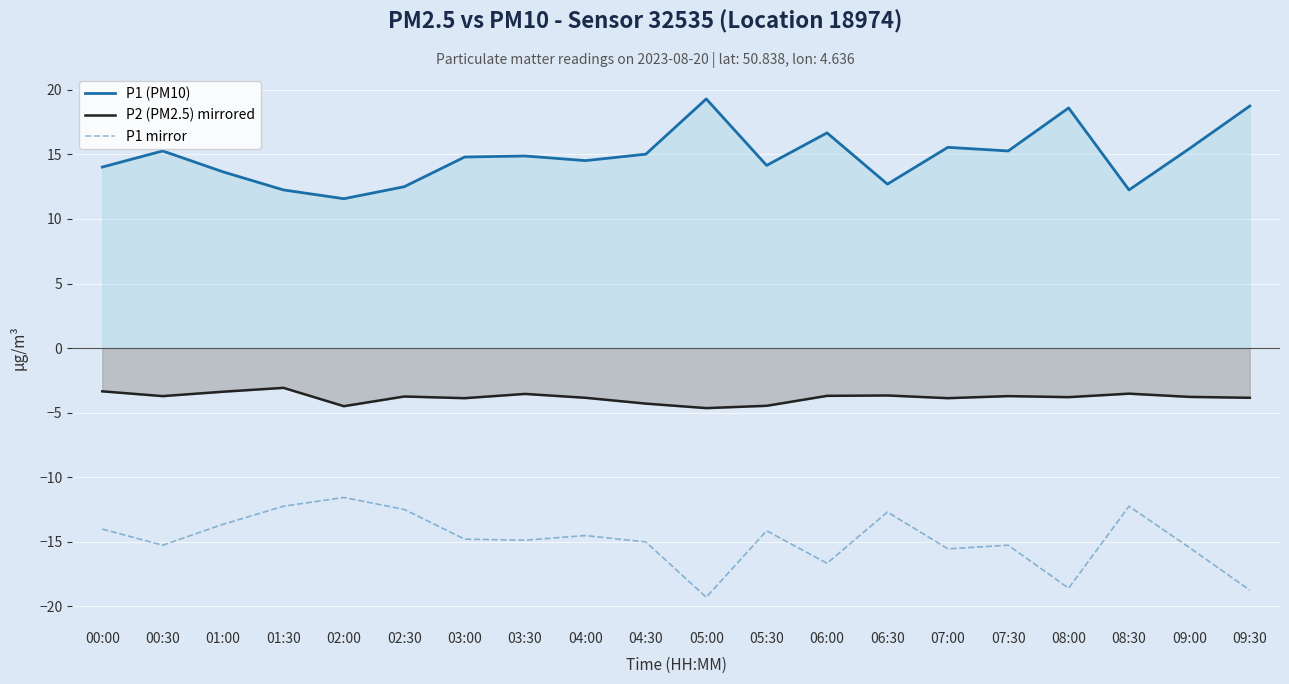

Which label corresponds to the smallest value in the chart?

05:00